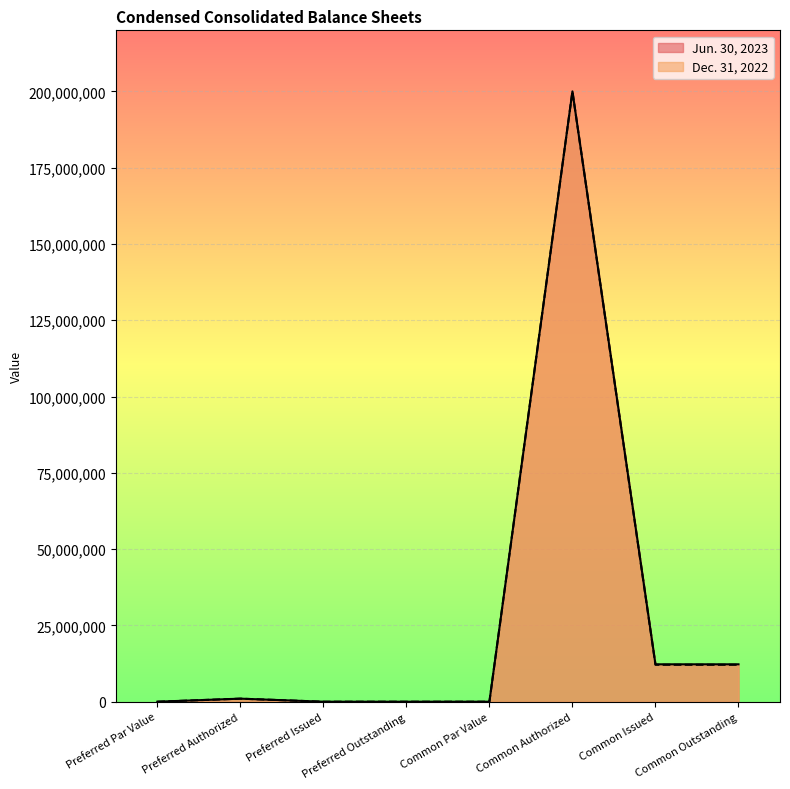

At how many categories does at least one series exceed 145646238?

1